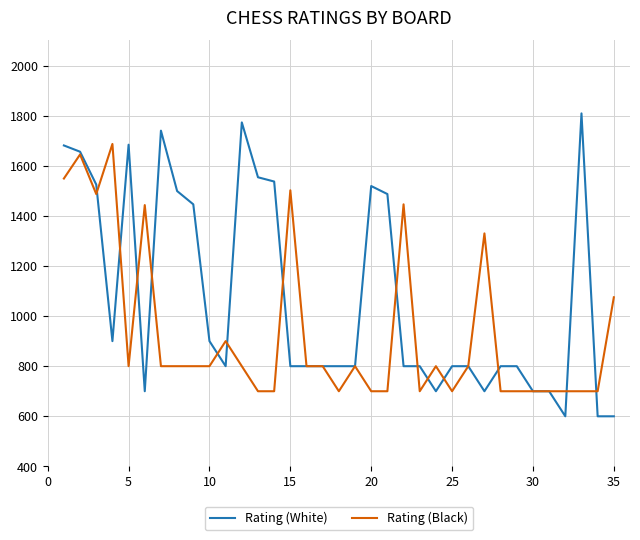

What is the maximum value for Rating (Black)?

1687